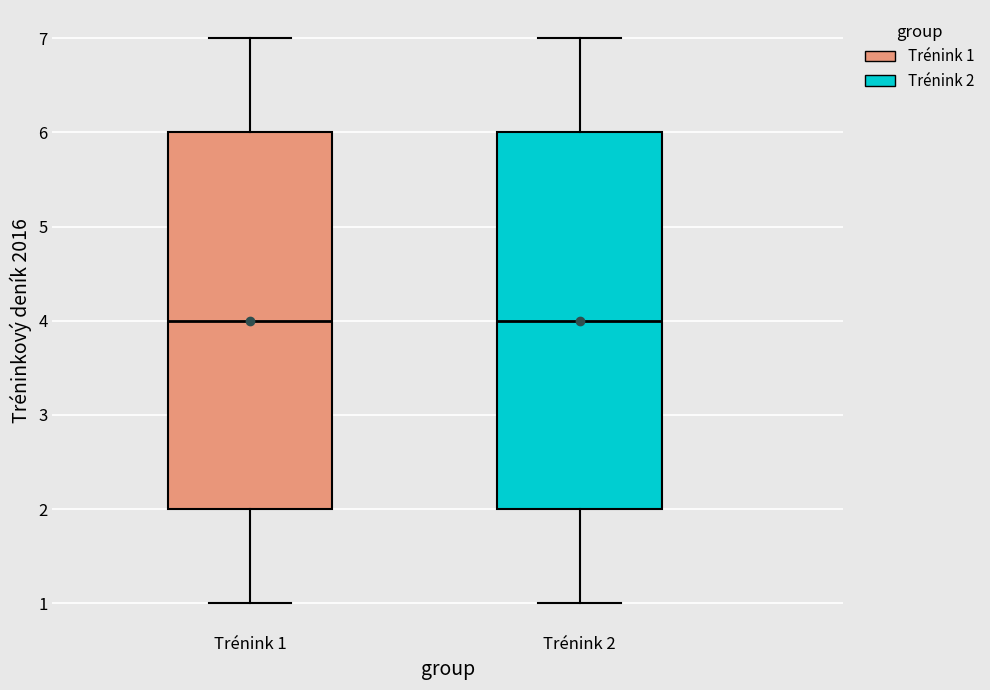

Reading left to right, read every box against the y-axis: the position of its median line, the range the box covers, and the ends of its whiskers. The values are not printed on the chart, so give them approximately, as read against the axis.

Trénink 1: median 4, box 2 to 6, whiskers 1 to 7
Trénink 2: median 4, box 2 to 6, whiskers 1 to 7